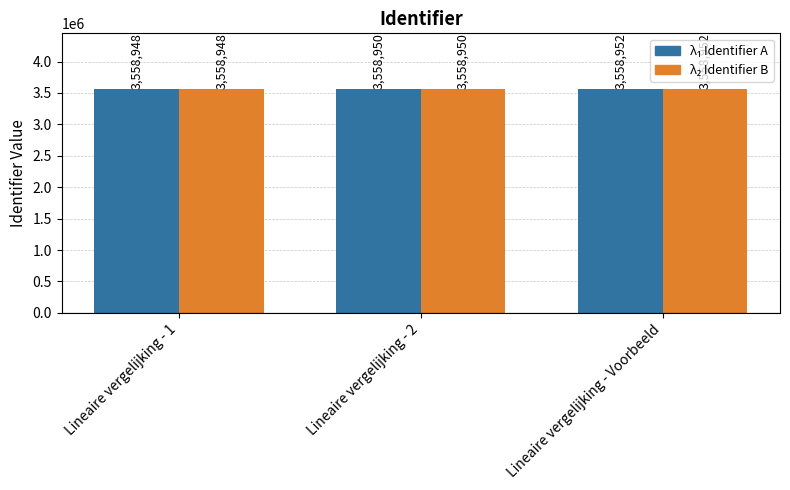

What is the minimum value shown in the chart?

3558948